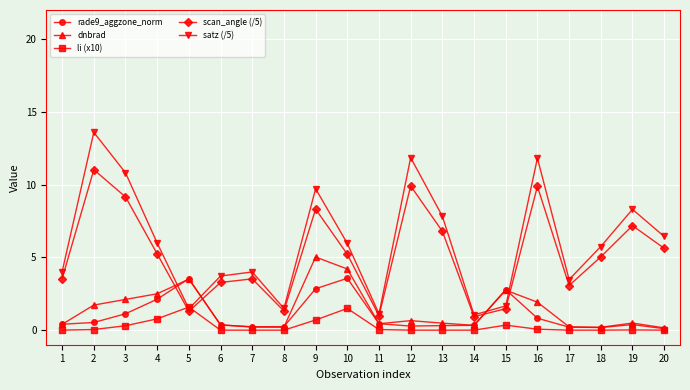

What is the value of the scan_angle (/5) point at the 20th from the left?

5.6